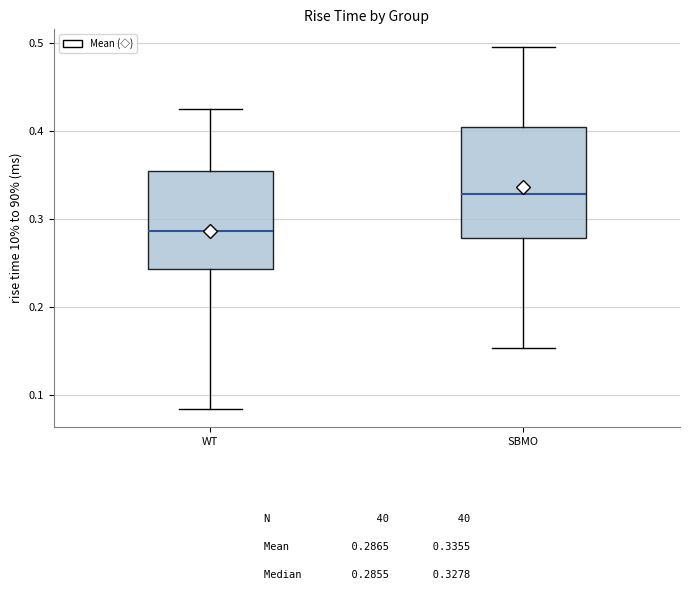

Which box has the highest median line?

SBMO